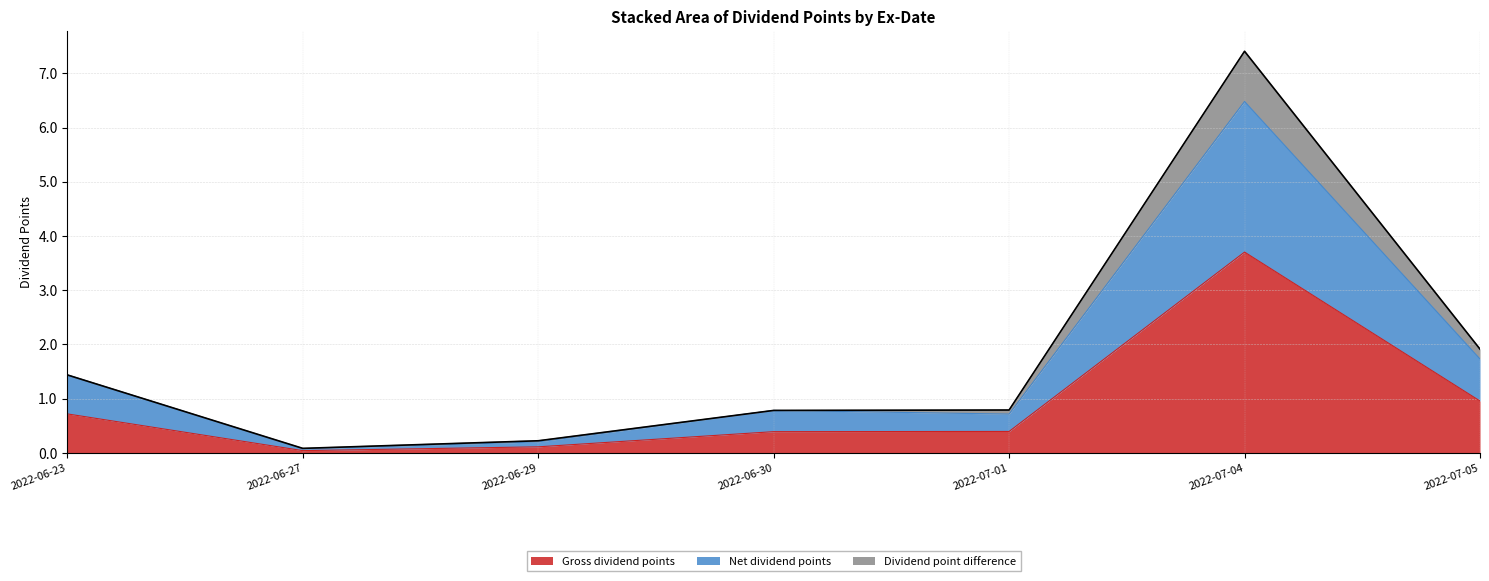

At which category is the sum across all series the highest?

2022-07-04